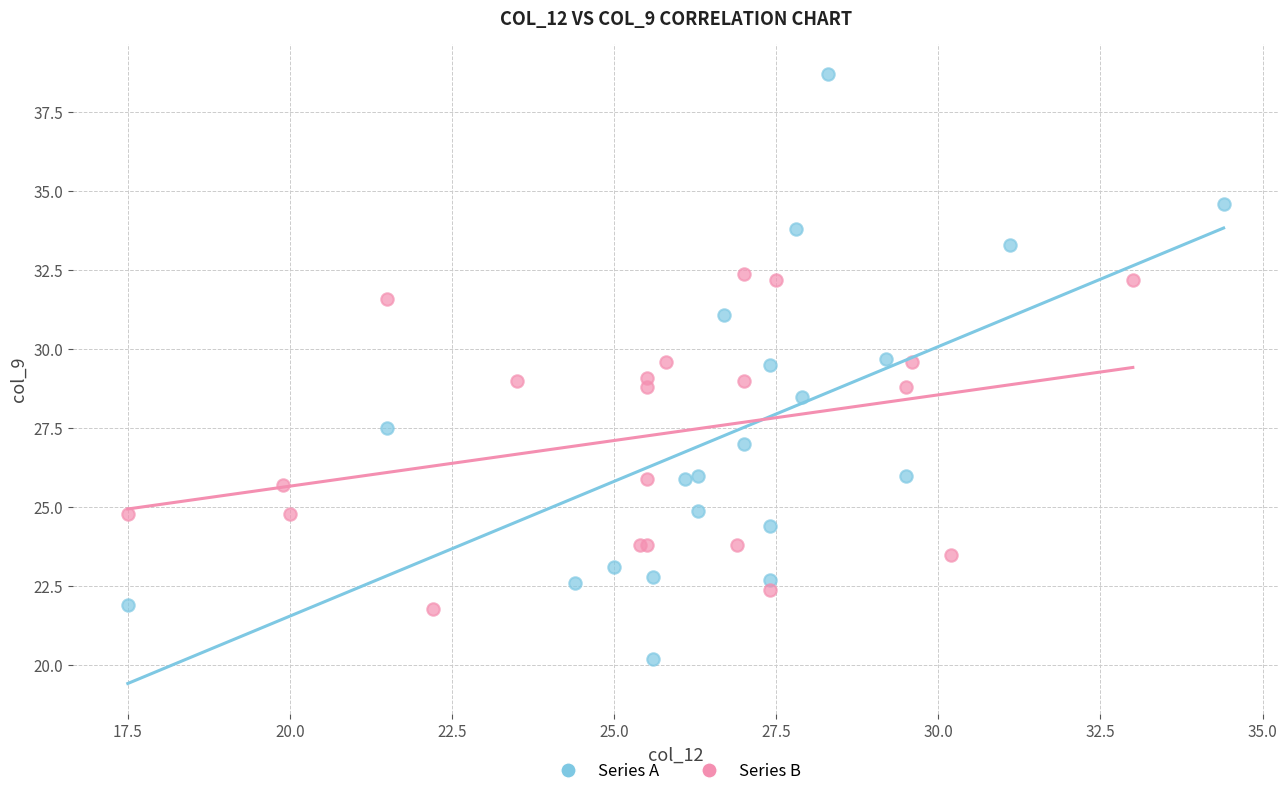

Which series has the widest spread of Y values?

Series A